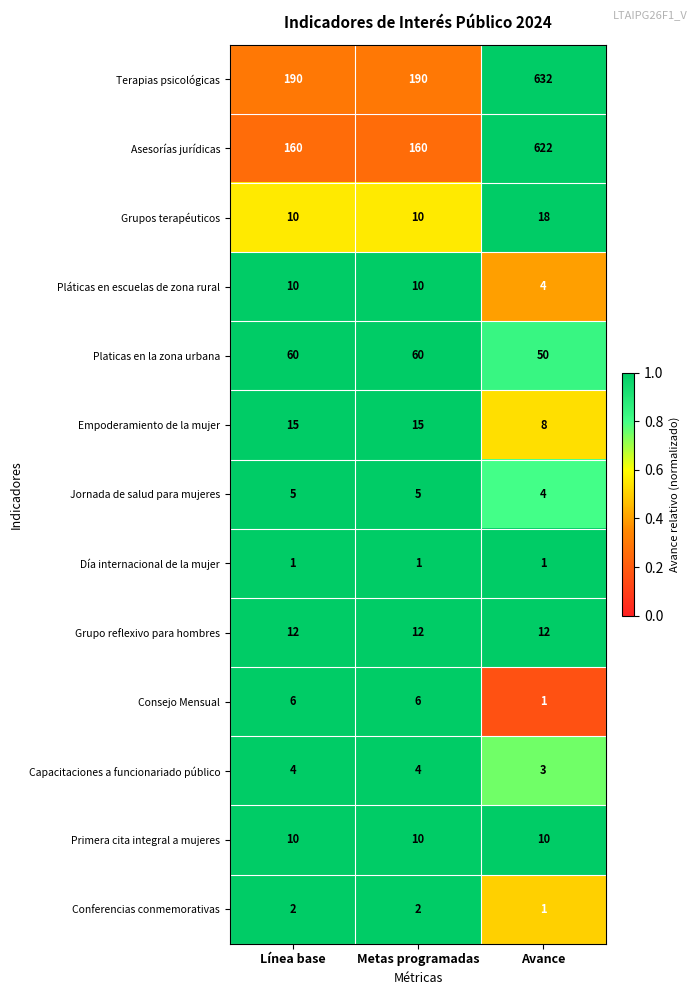

Which series changed the most between Línea base and Avance?

Asesorías jurídicas